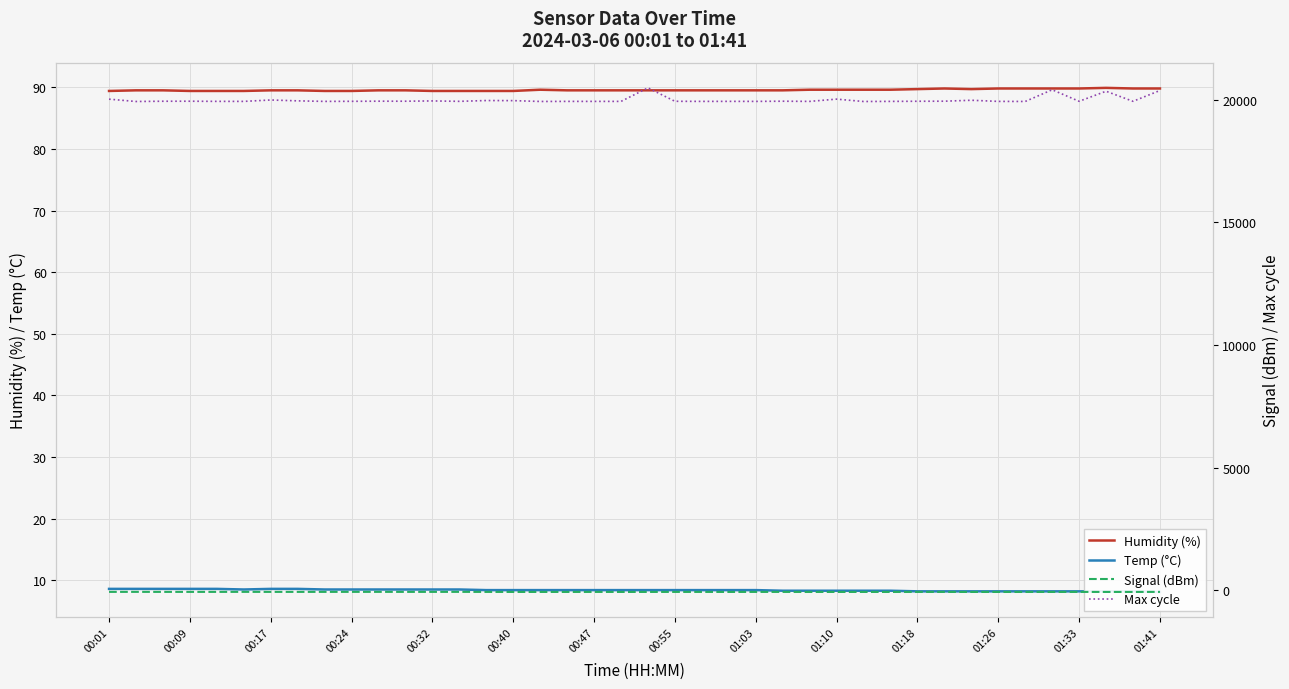

Is it true that Humidity (%) equals 22.0 at 01:18?

False